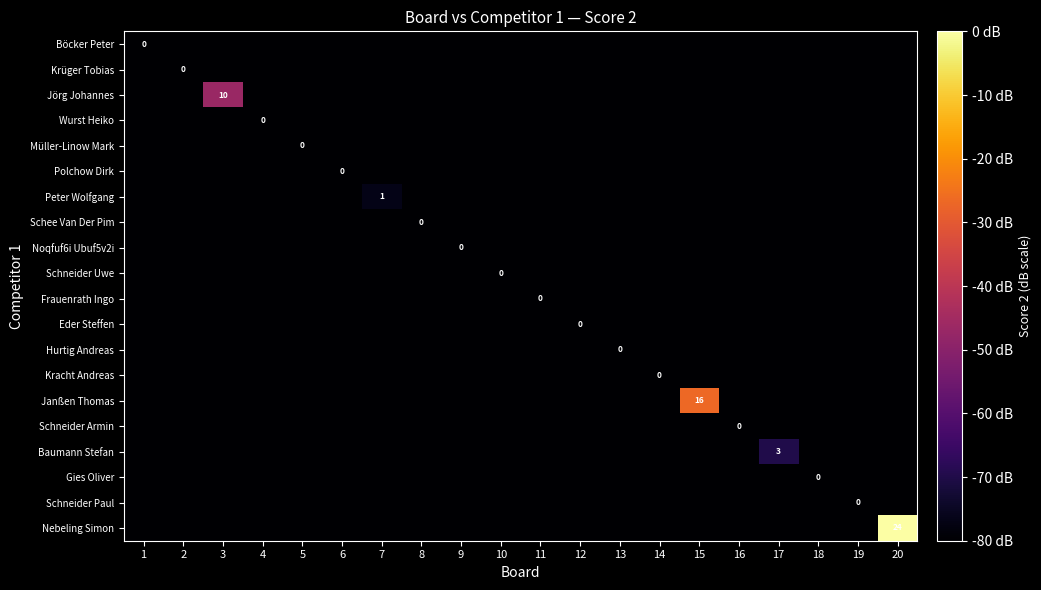

The value of Schneider Armin at 4 is -80.0. True or false?

True